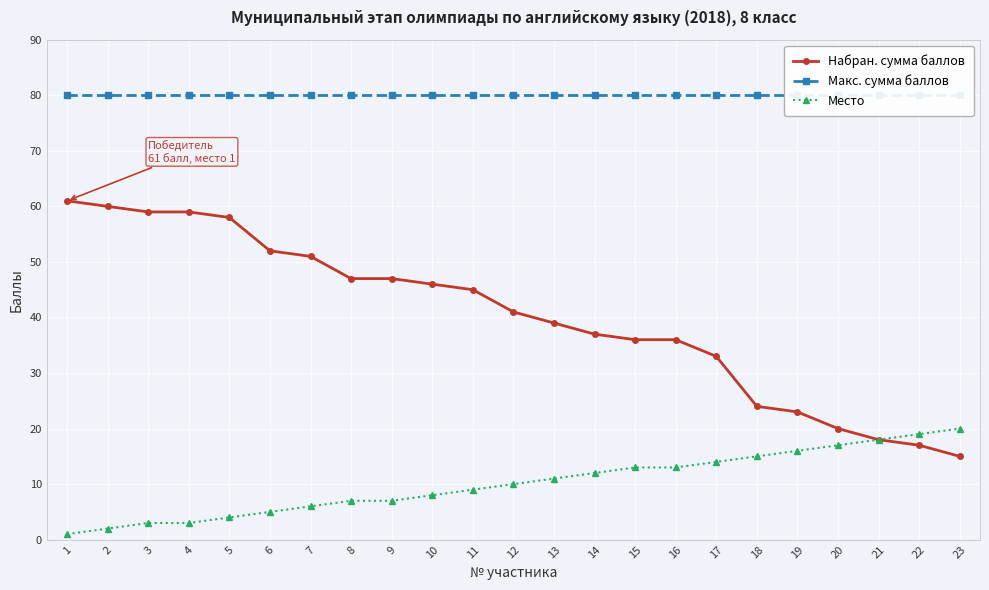

True or false: Место has a value of 2 at 2.

True